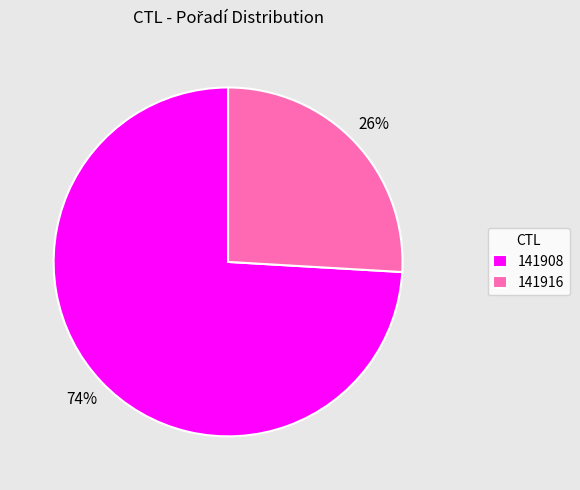

Which has a higher value, 141916 or 141908?

141908